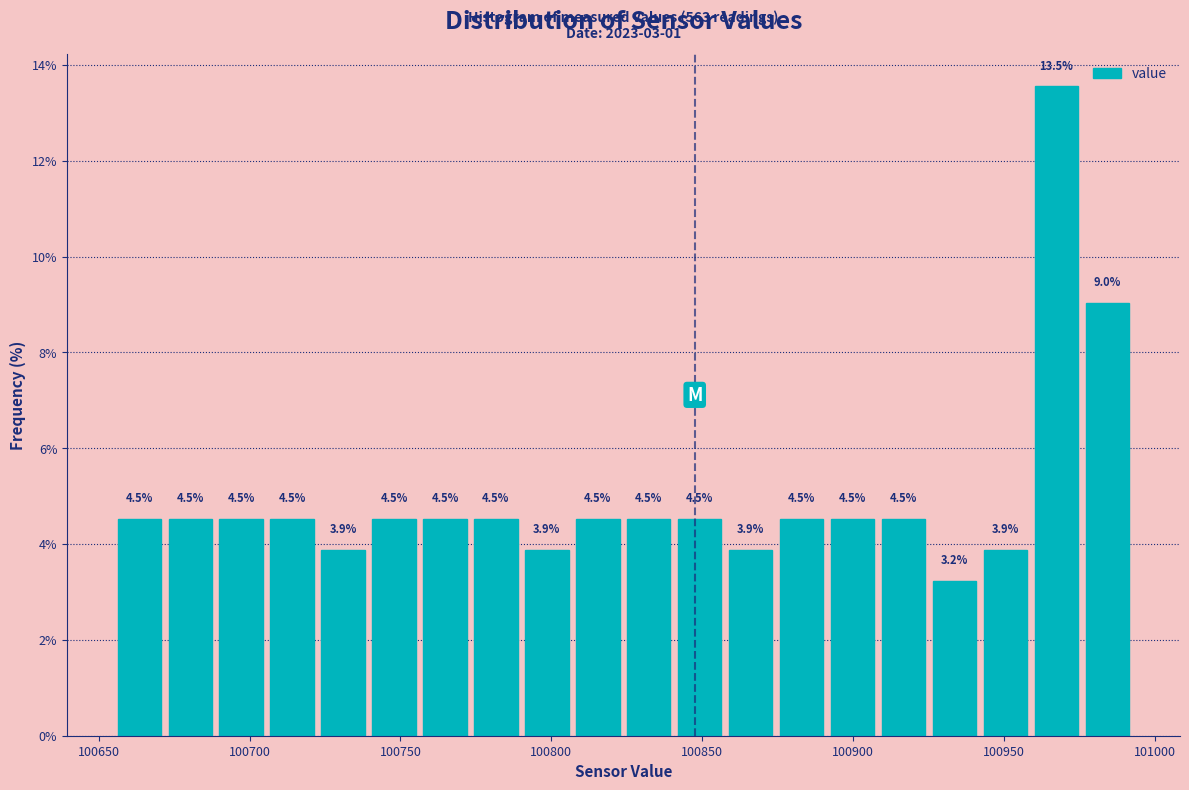

Around what value on the x-axis is the tallest bar? Give the approximate position of its centre, as read against the axis.

100965